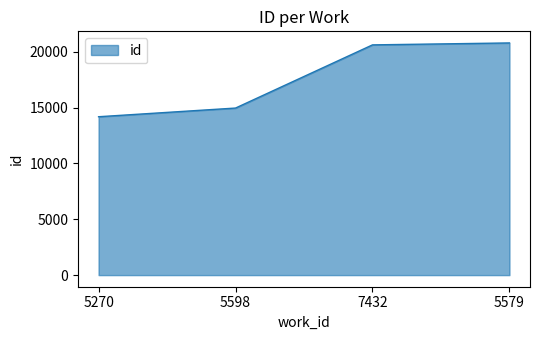

Approximately how many times larger is the value at 5579 compared to 5270?

1.5